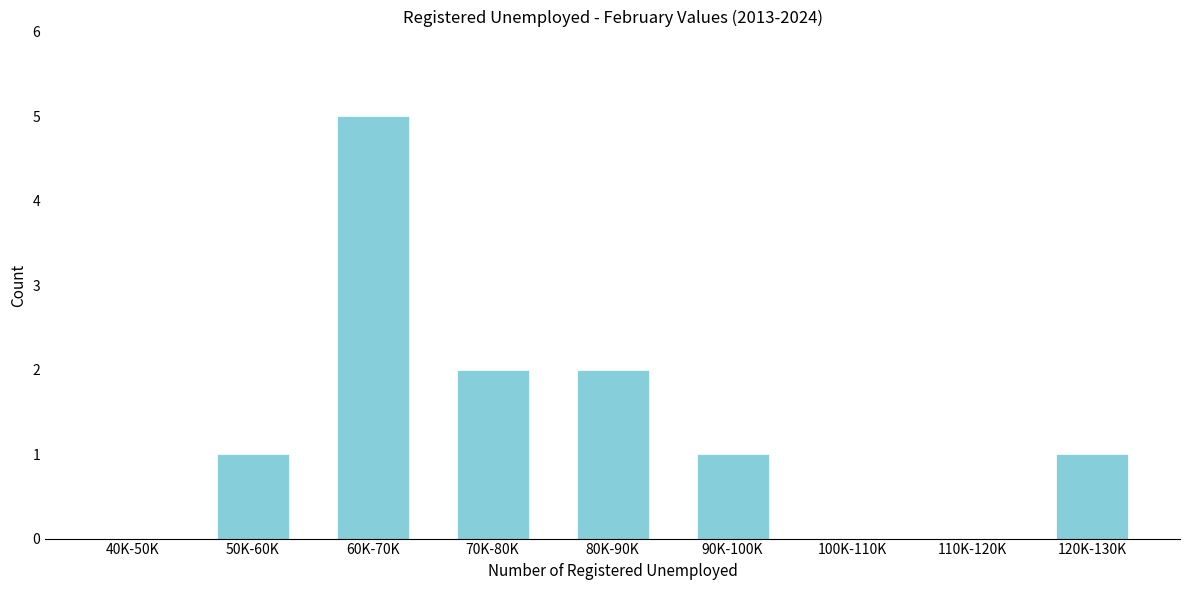

Reading left to right, extract all data points from this chart.

40K-50K=0	50K-60K=1	60K-70K=5	70K-80K=2	80K-90K=2	90K-100K=1	100K-110K=0	110K-120K=0	120K-130K=1